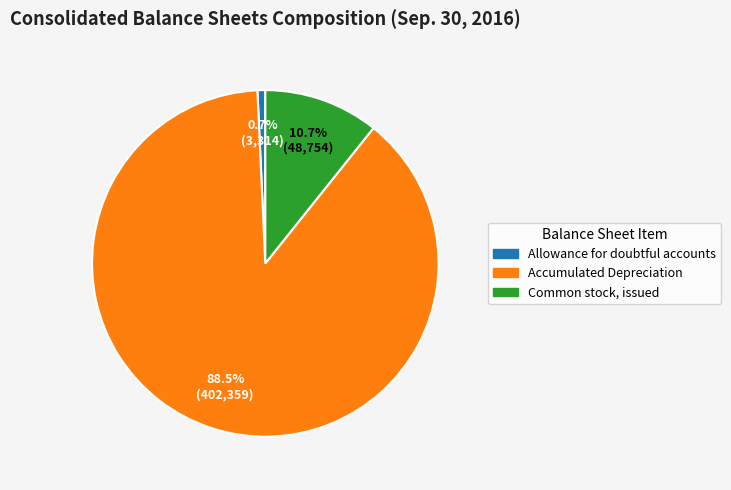

What is the smallest slice in the pie chart?

Allowance for doubtful accounts